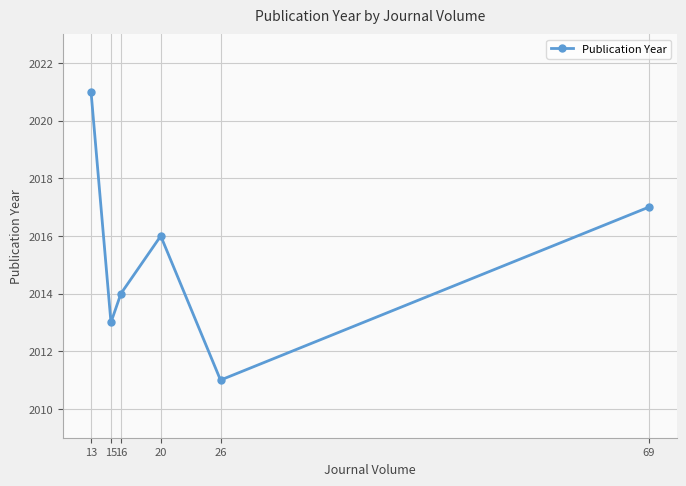

Where is the data nearest to the value 2016?

20